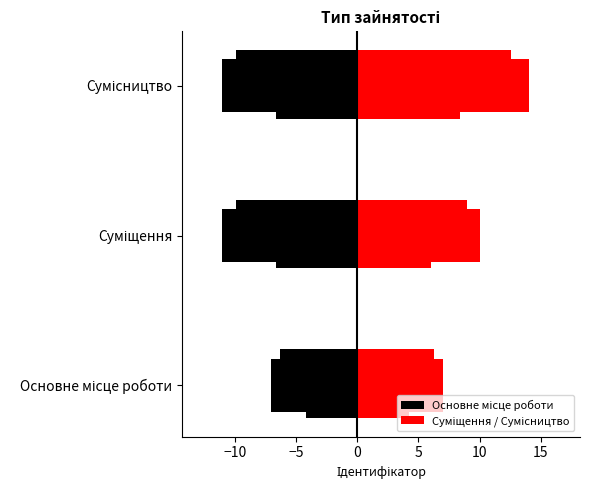

Count the Основне місце роботи values in the range -11 to -7.

3